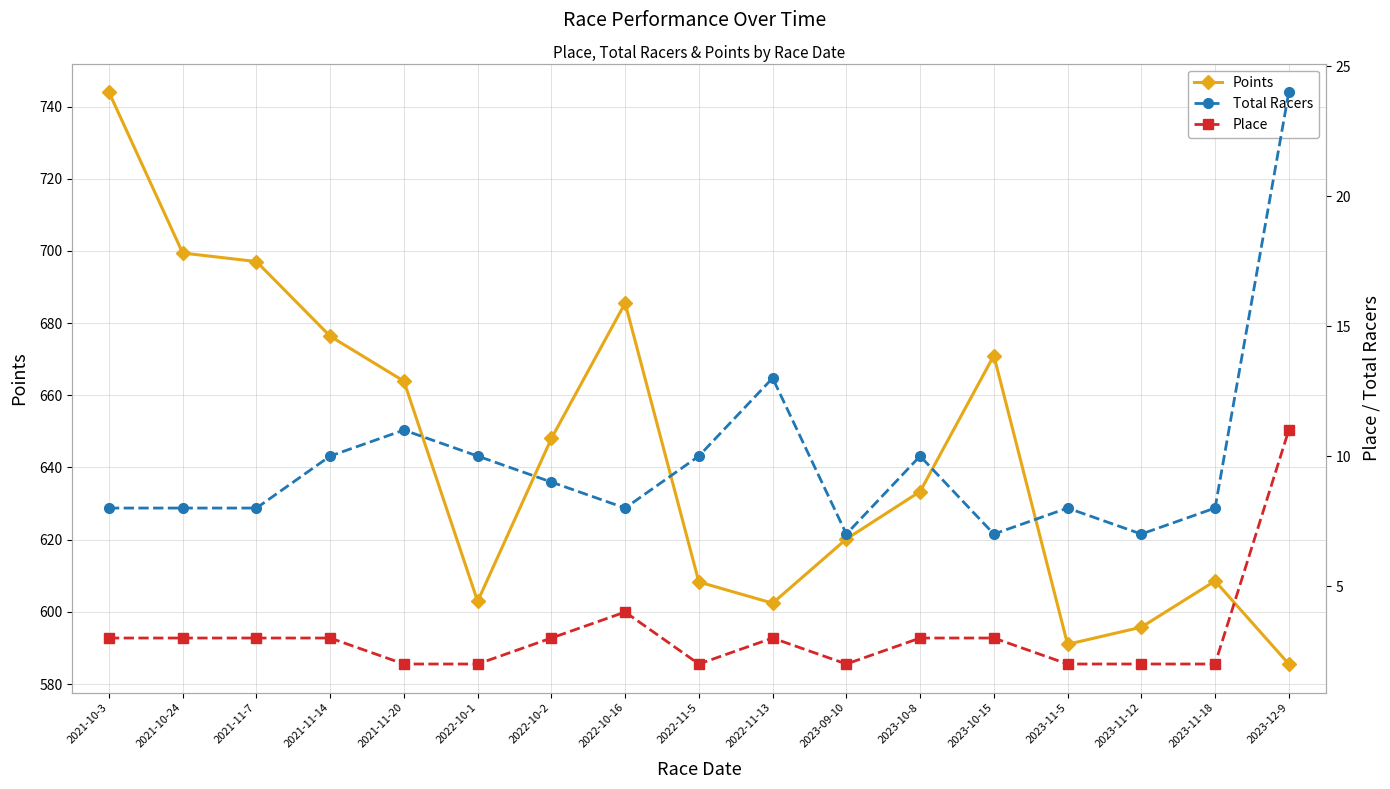

How many categories are shown in the chart?

17